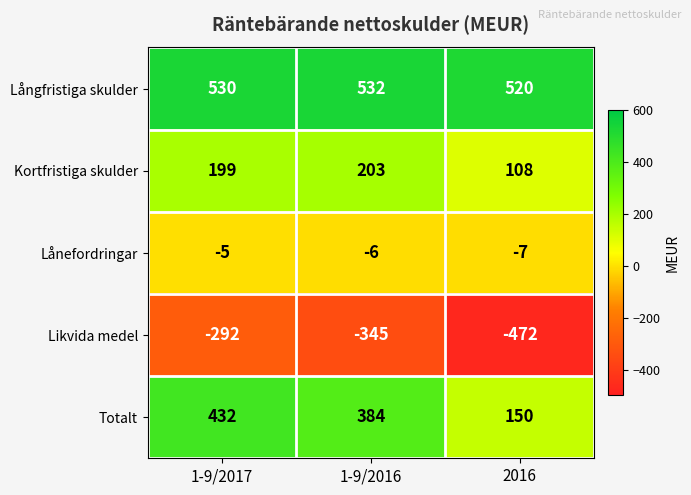

At 1-9/2017, list the series in order from largest to smallest.

Långfristiga skulder, Totalt, Kortfristiga skulder, Lånefordringar, Likvida medel